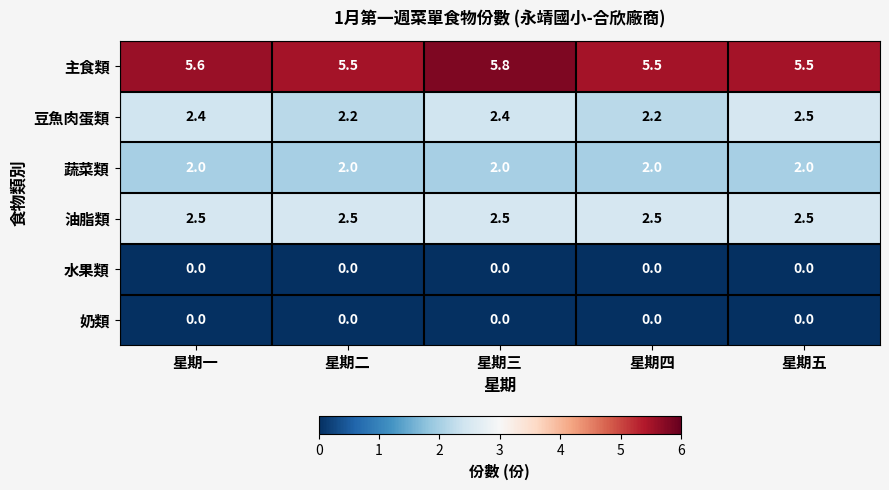

At how many categories does at least one series exceed 3?

5